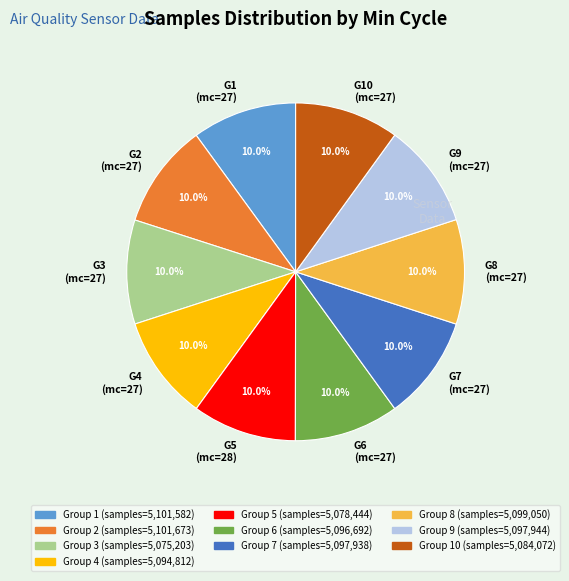

Does any single category account for the majority?

No